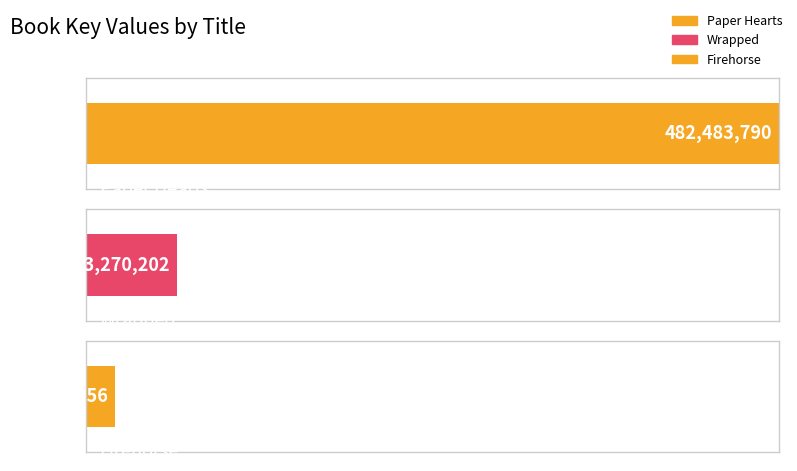

Count the number of categories in the chart.

3